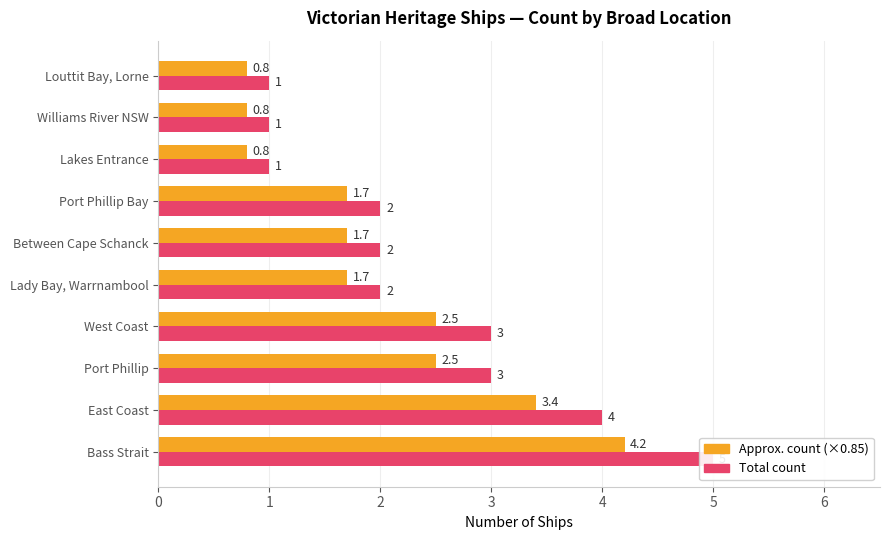

Between West Coast and Between Cape Schanck, which is larger?

West Coast